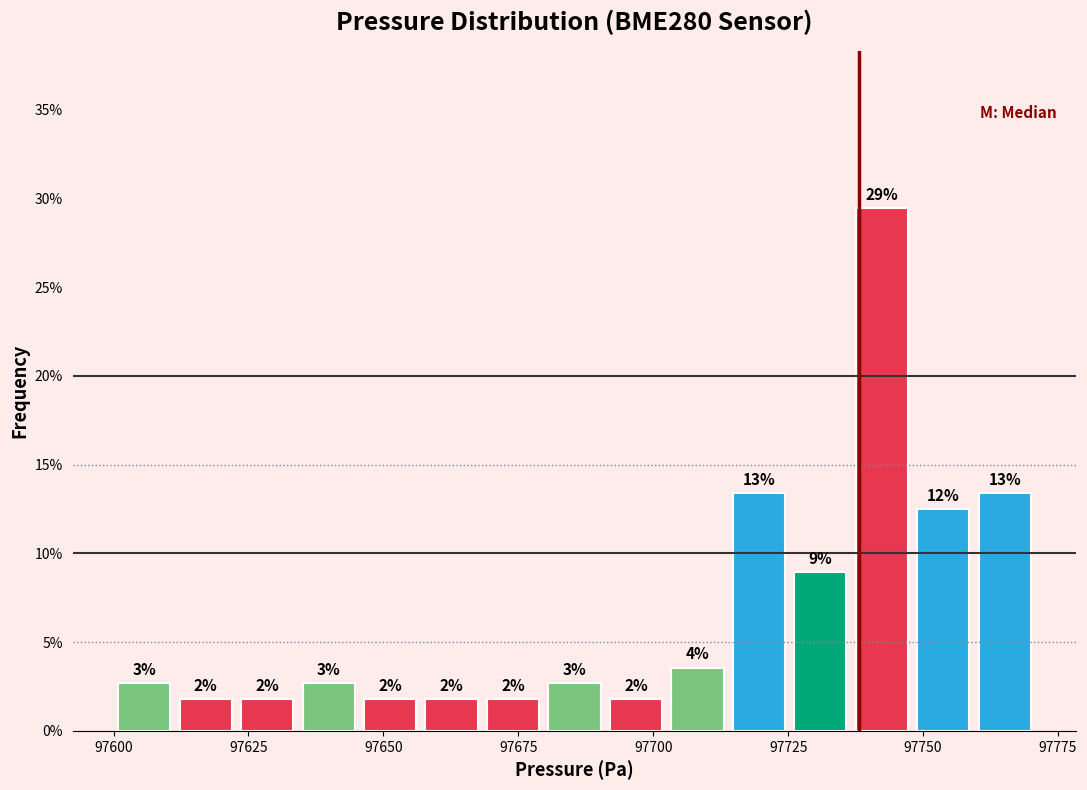

Read against the x-axis, roughly where is the centre of the tallest bar?

97740